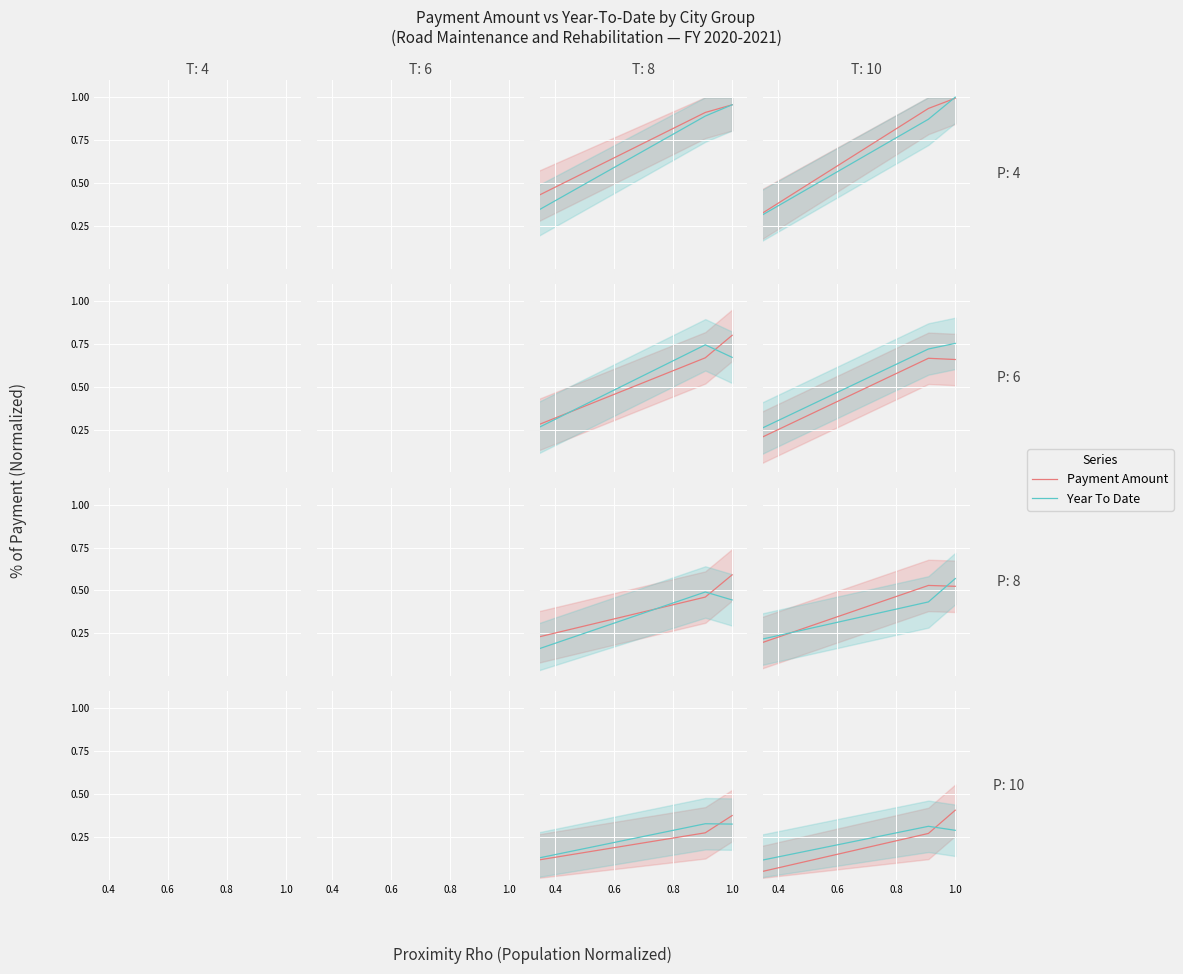

At how many categories does at least one series exceed 0?

27